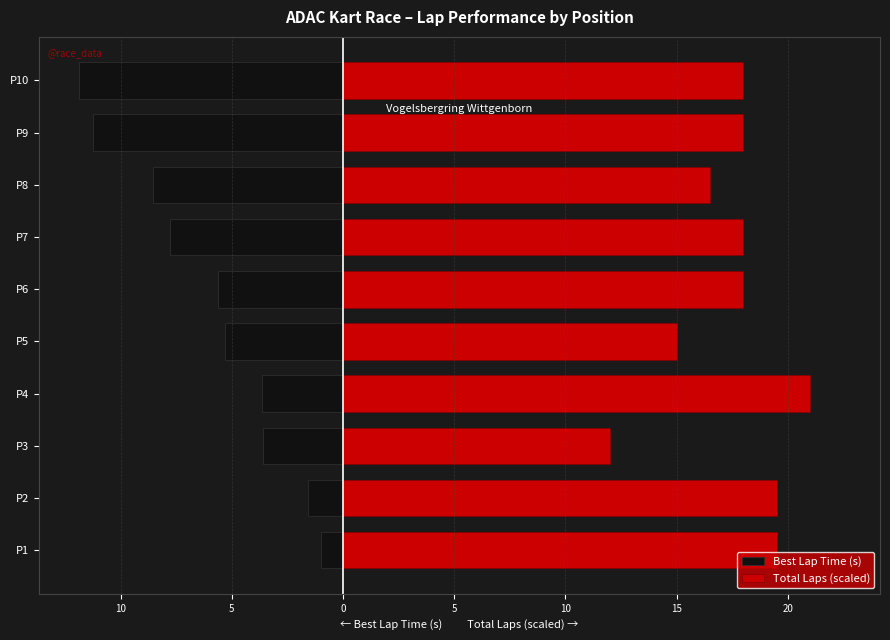

Which has a higher value, P5 or P6?

P5